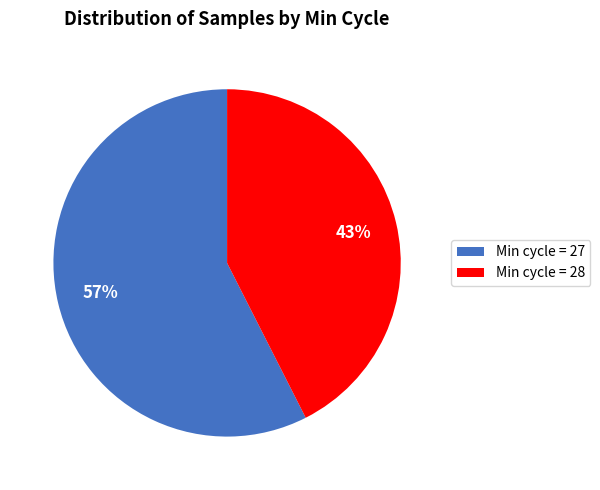

Which has a higher value, Min cycle = 28 or Min cycle = 27?

Min cycle = 27